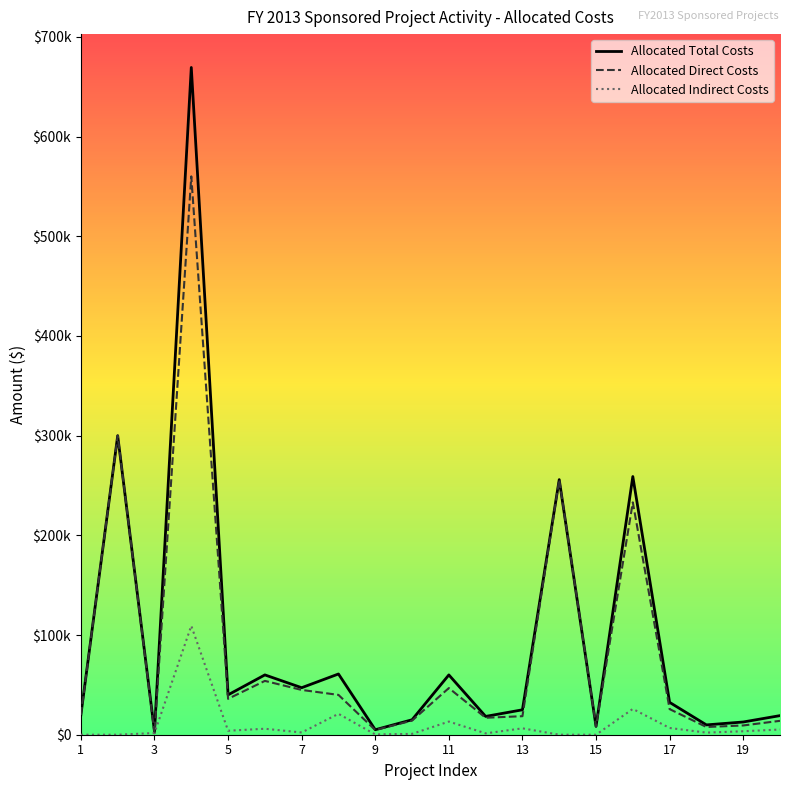

Is this an area chart (filled region under the line)?

No